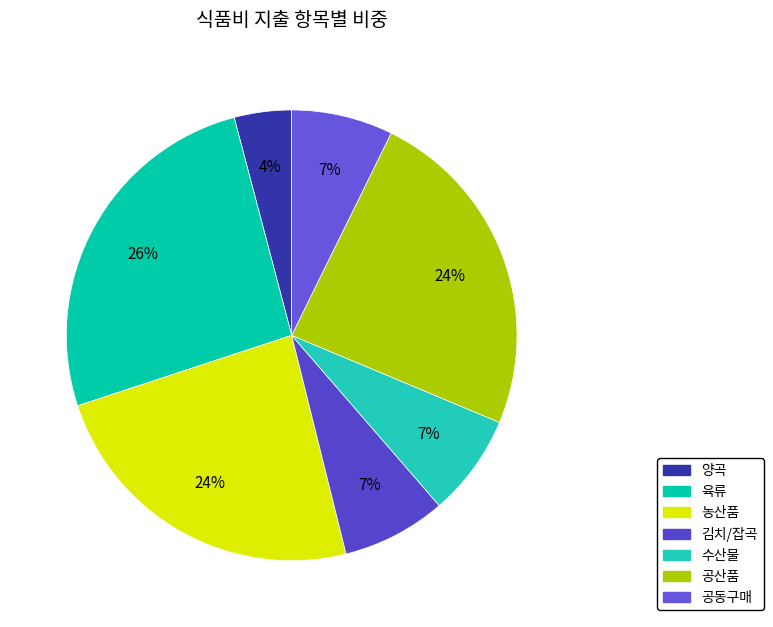

To the nearest percent, what percentage of the pie is 공산품?

24%